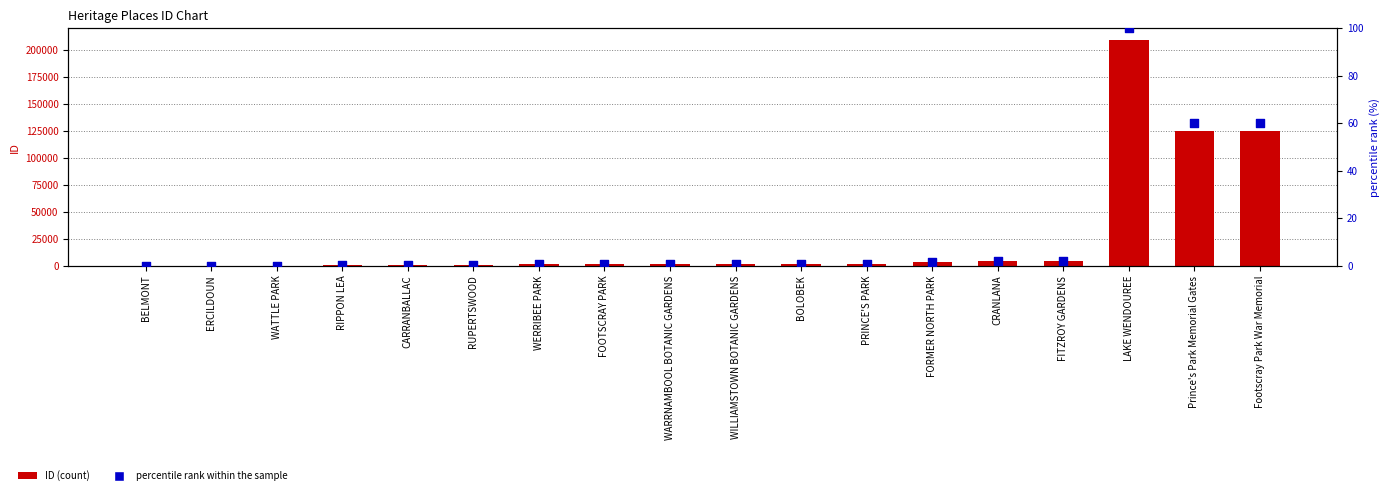

Which series contains the highest Y value?

ID